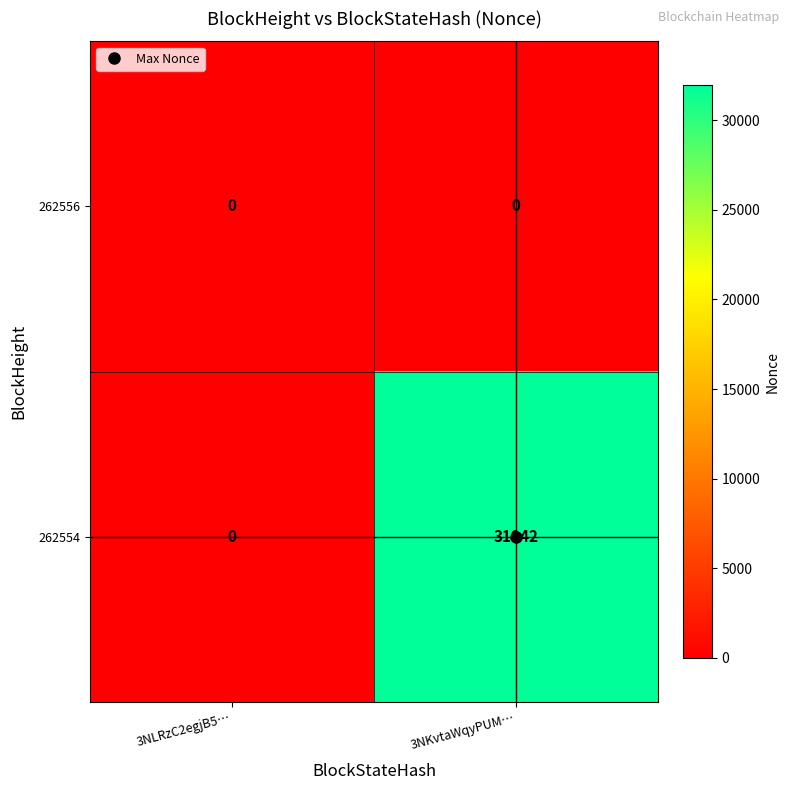

List the series in order of their peak value, highest first.

262554, 262556